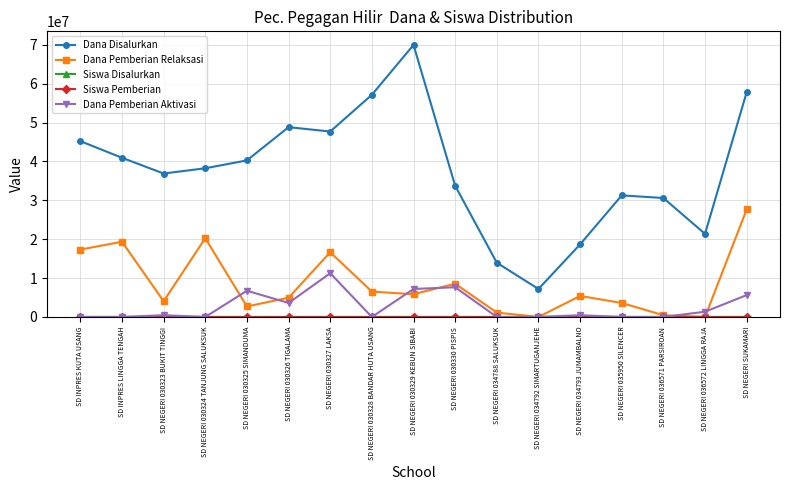

What position from the left is SD NEGERI 030329 KEBUN SIBABI?

9